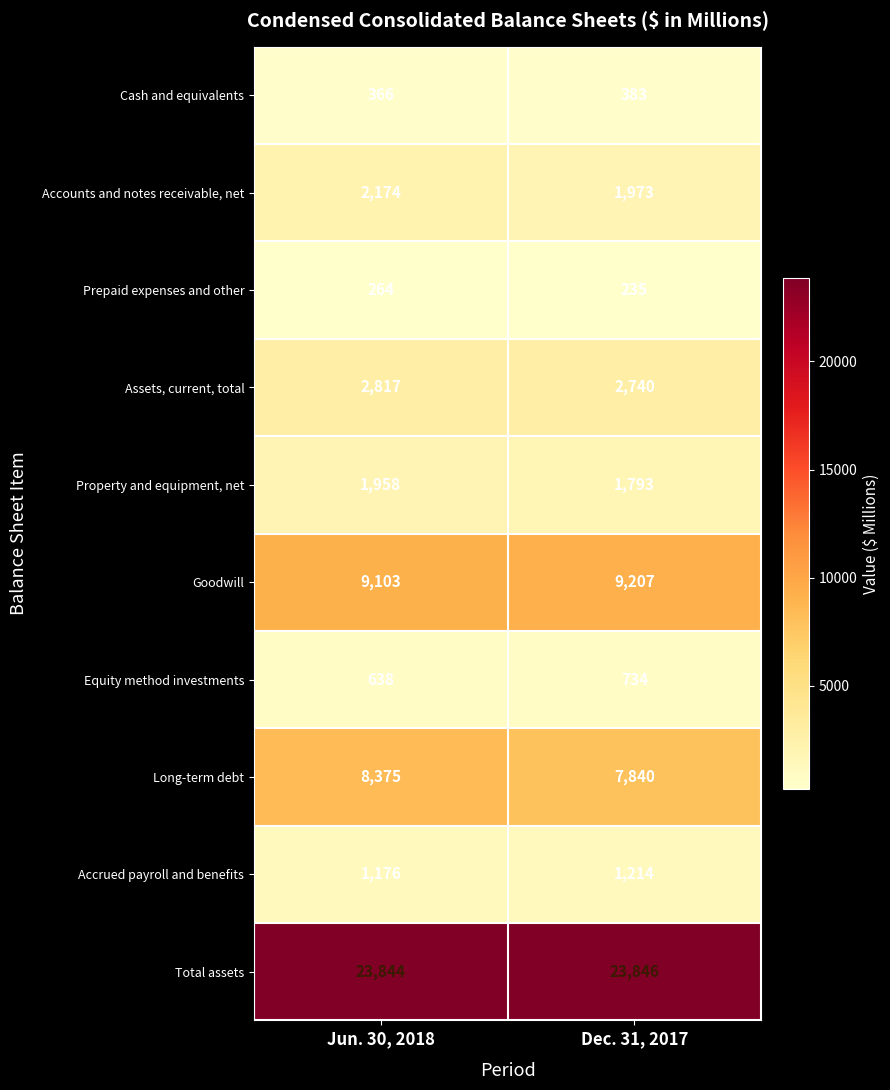

Count the number of categories in the chart.

2